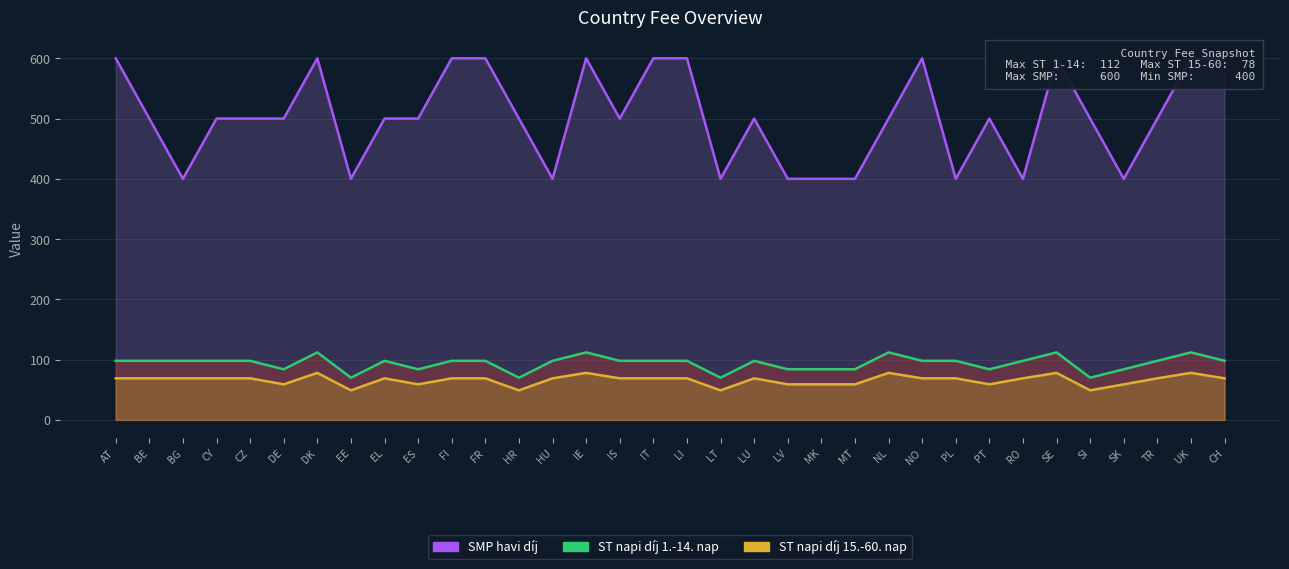

What position from the left is CY?

4